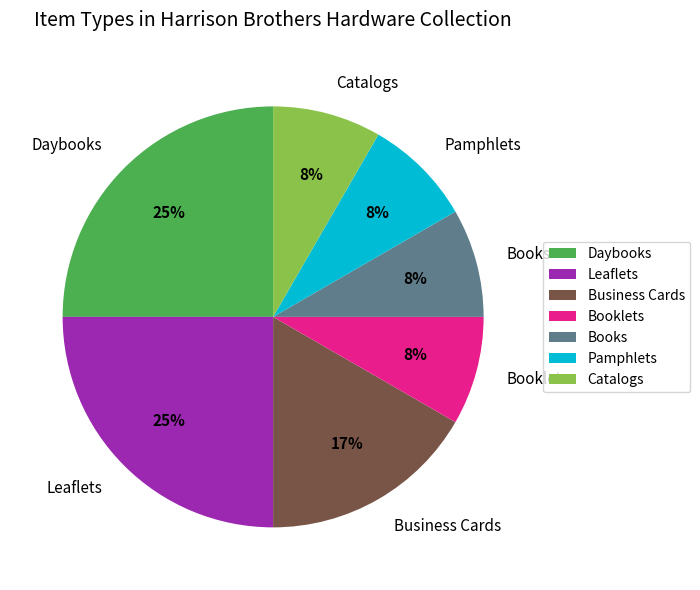

Do Books and Pamphlets together represent more than half of the pie?

No